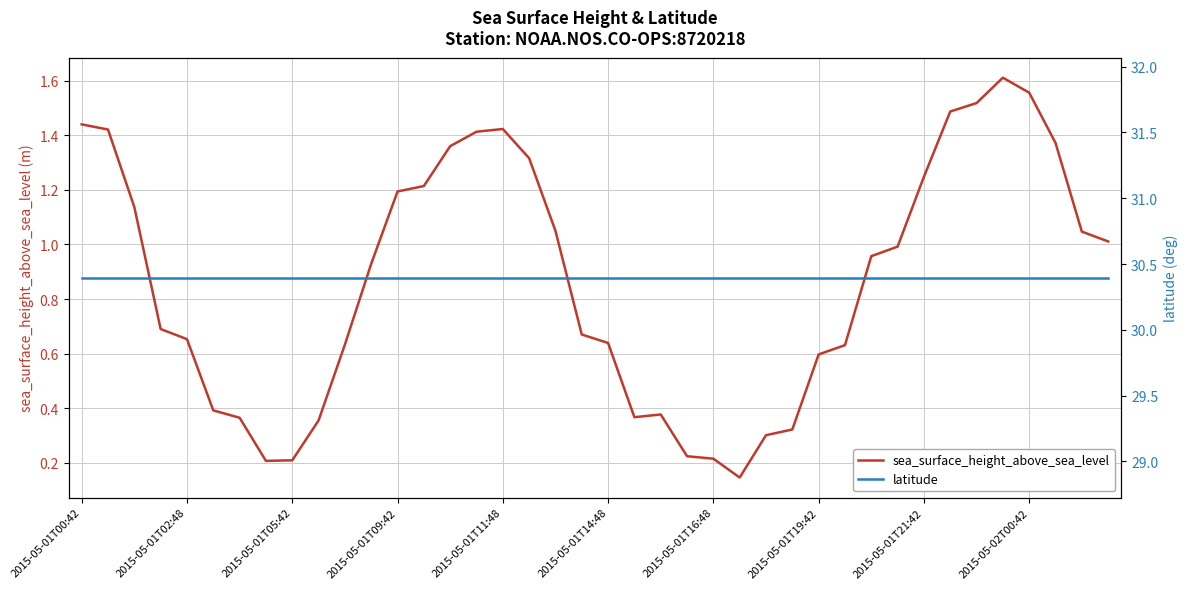

Which has a higher value, 27 or 22?

22